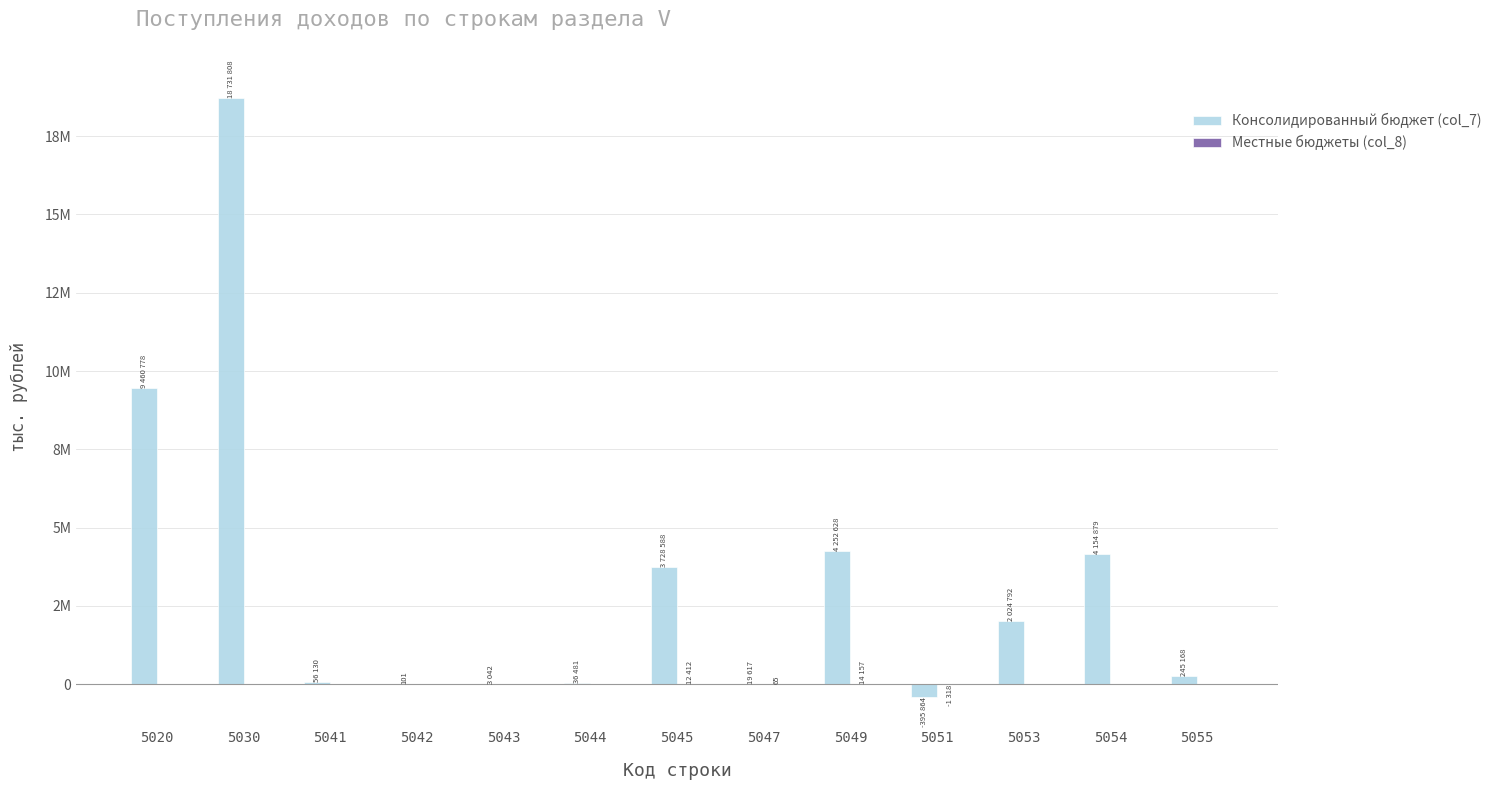

At which category does the chart reach its peak across all series?

5030